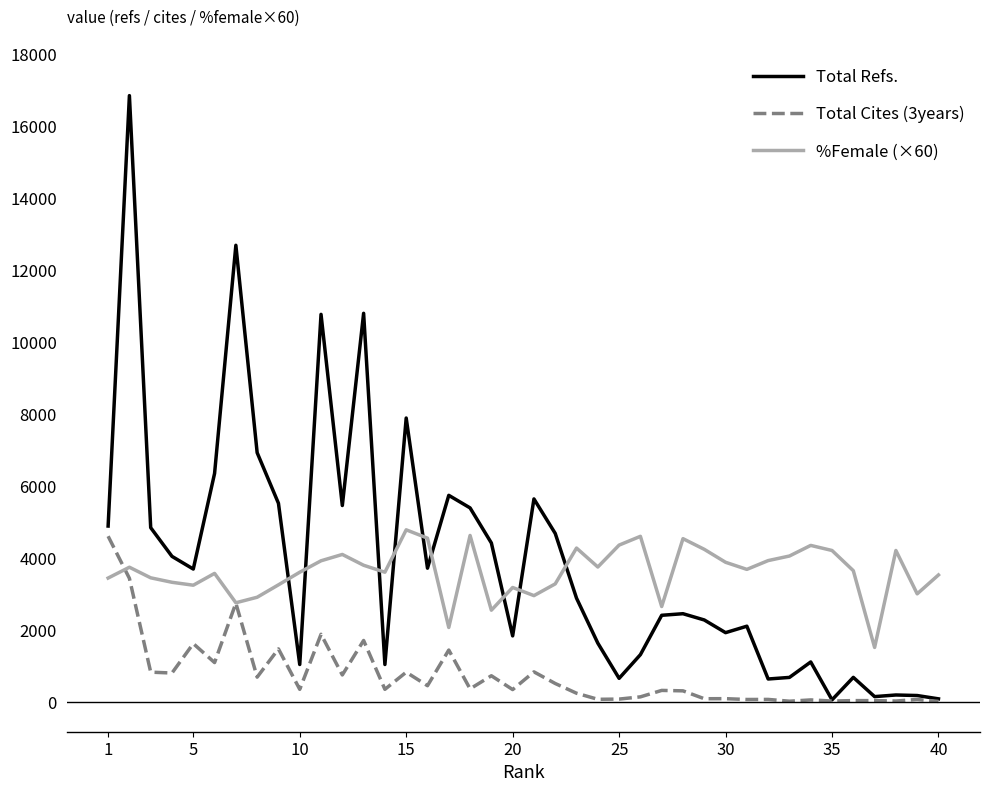

What is the average value of the %Female (×60) series?

3623.8